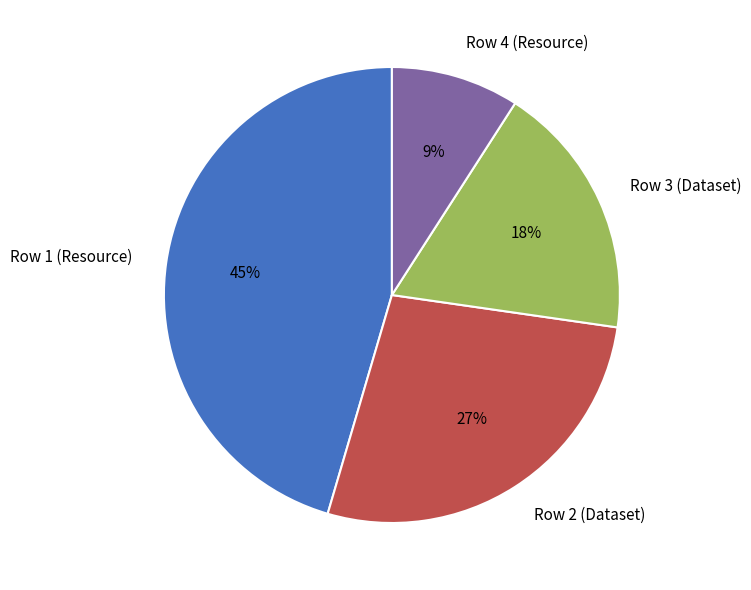

Which slice is the smallest?

Row 4 (Resource)